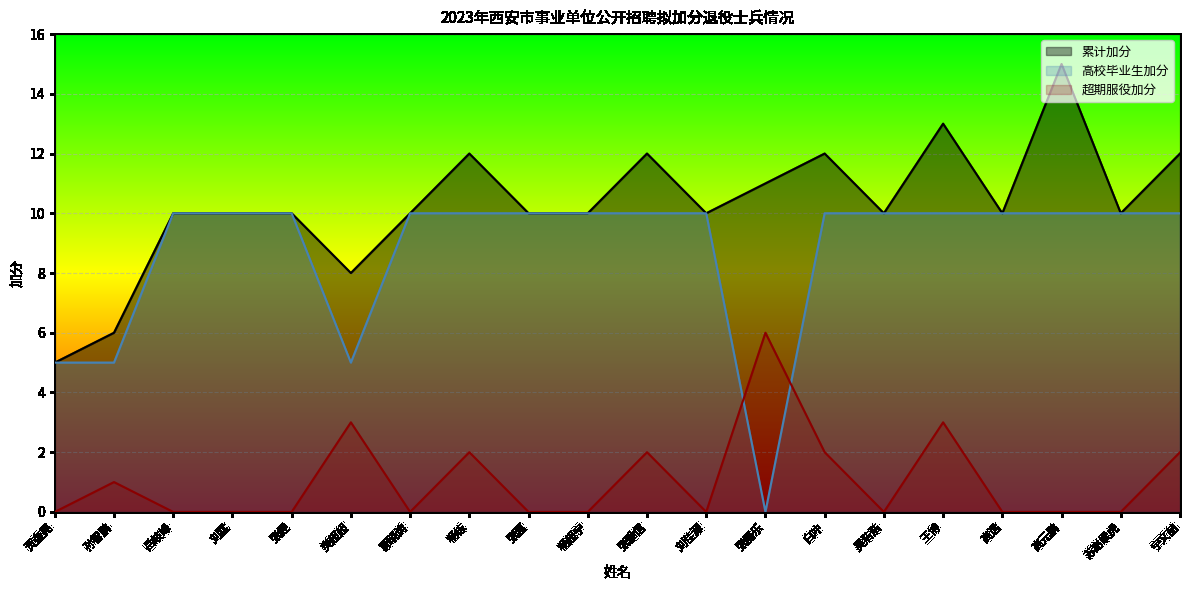

At which category is the sum across all series the highest?

王博